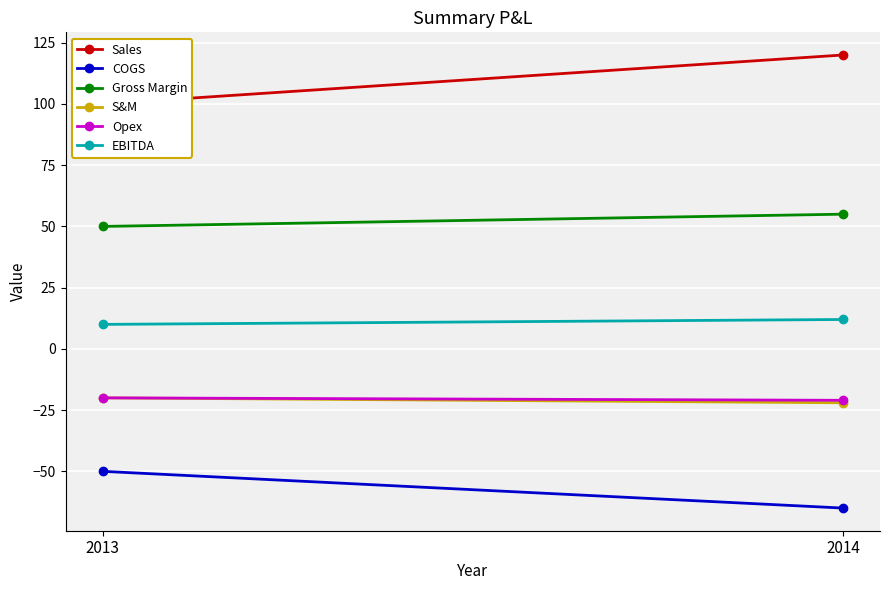

What is the total value across all series at 2014?

79